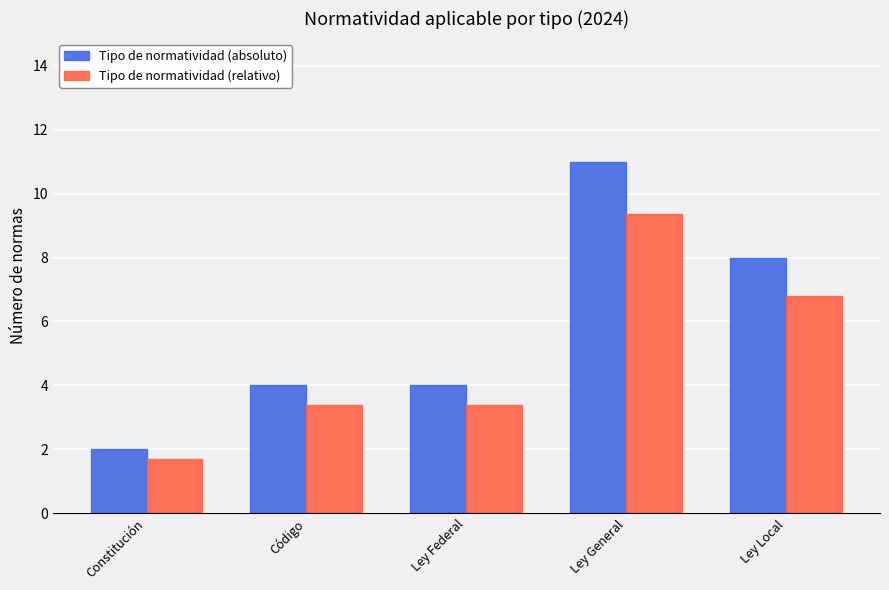

Which category has the highest value in the Tipo de normatividad (absoluto) series?

Ley General